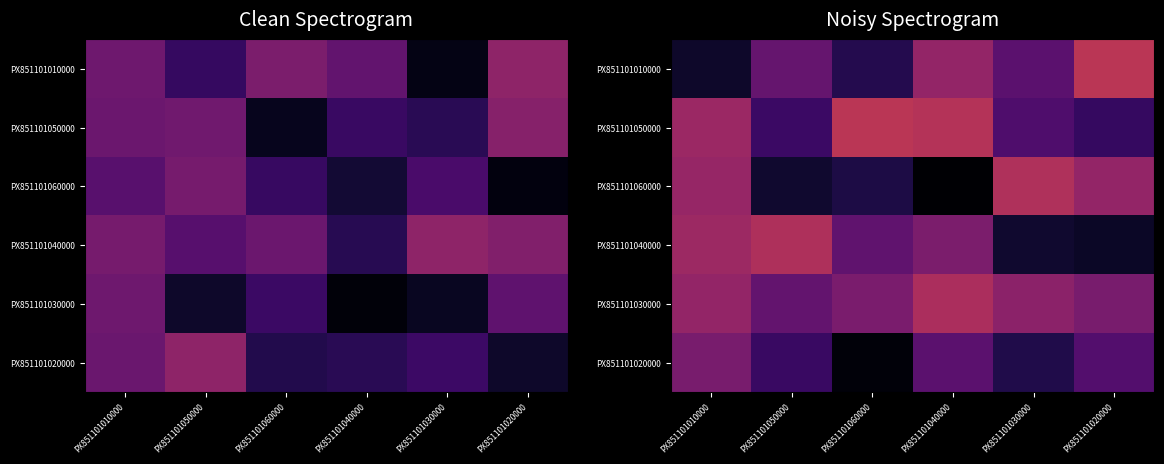

What is the spread (max minus min) of values at PX851101020000?

0.4